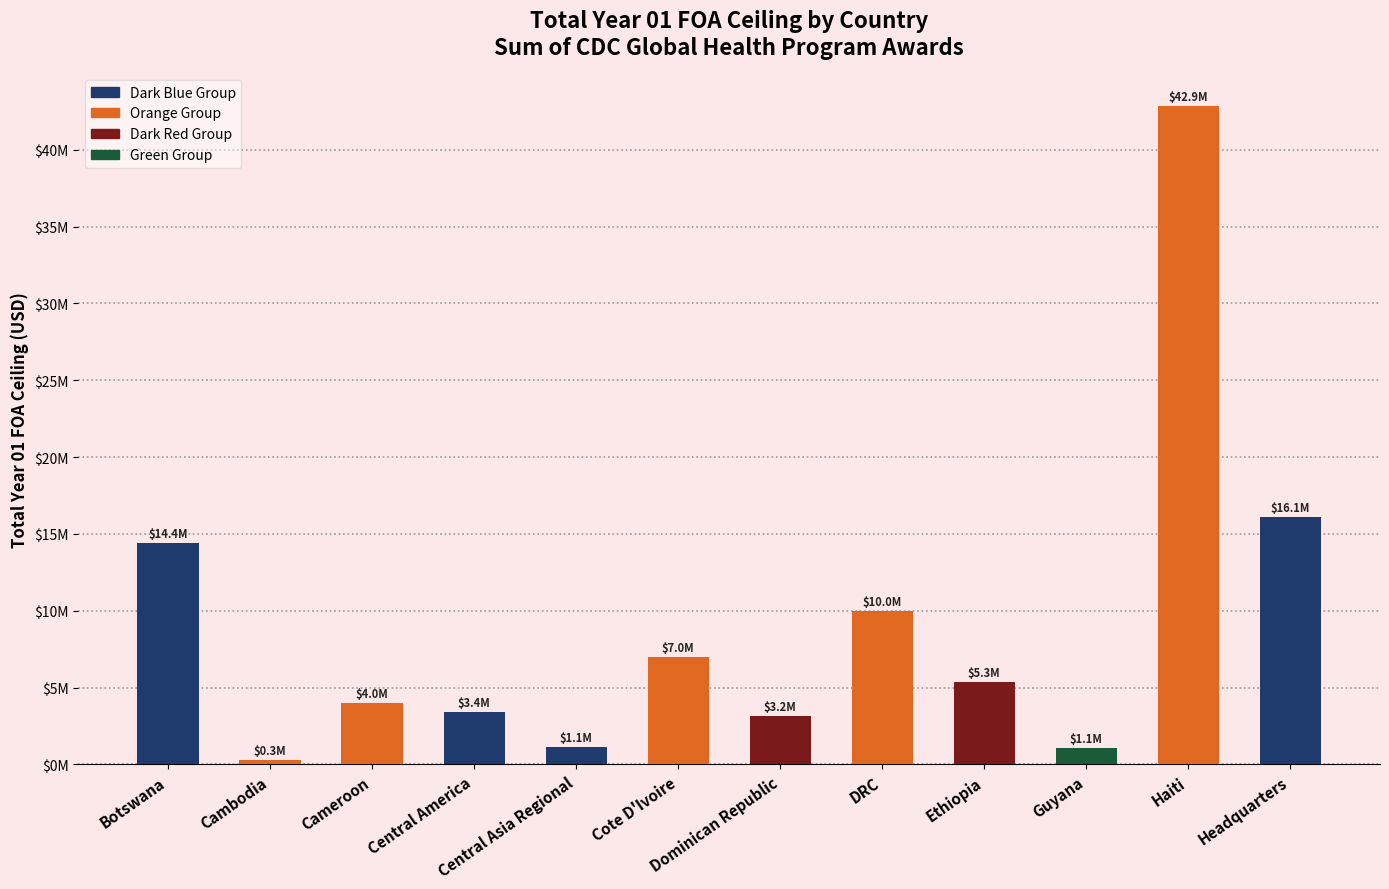

Are the bars horizontal?

No